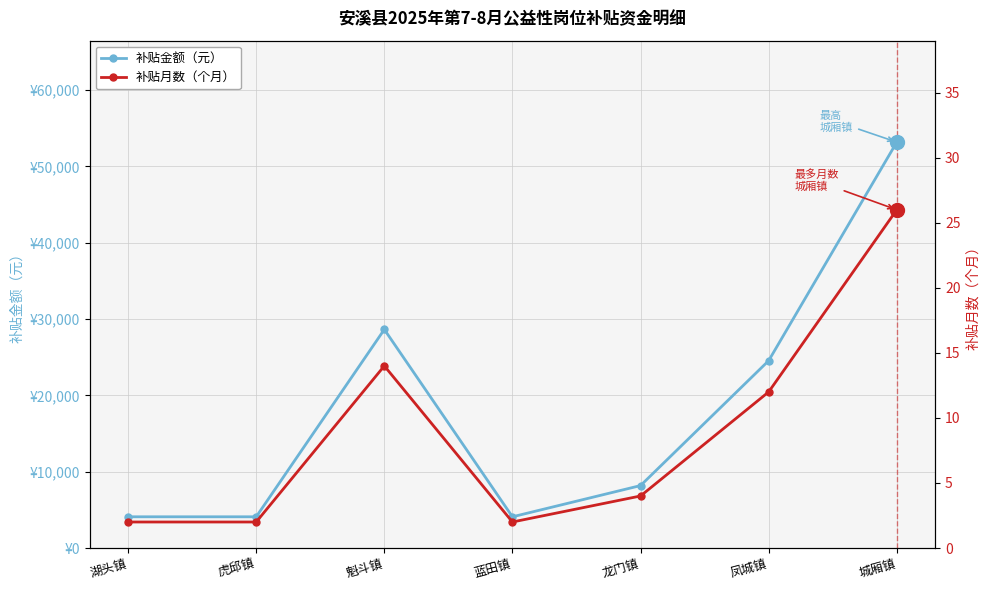

Where is the first local minimum for 补贴金额（元）?

蓝田镇